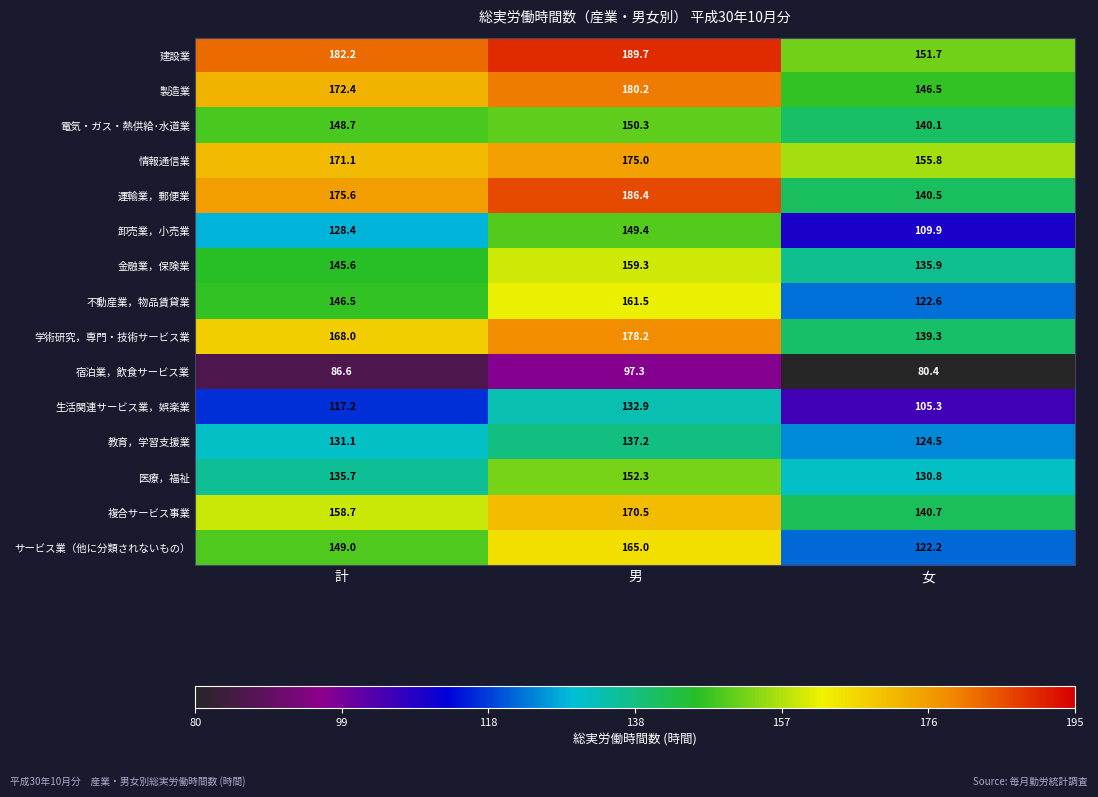

What is the sum of the サービス業（他に分類されないもの） values at 男 and 計?

314.0